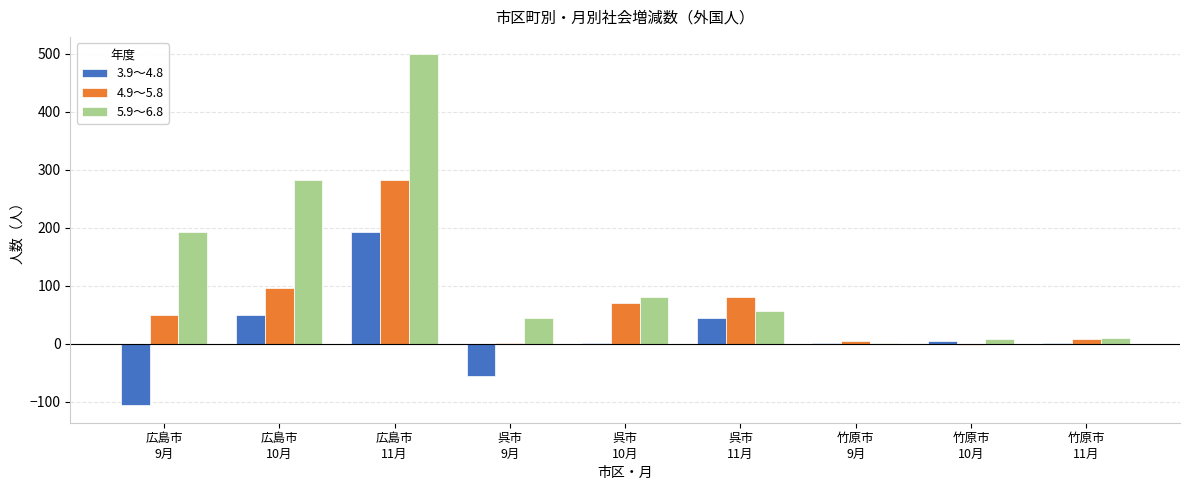

The value of 3.9～4.8 at 呉市
11月 is 44. True or false?

True